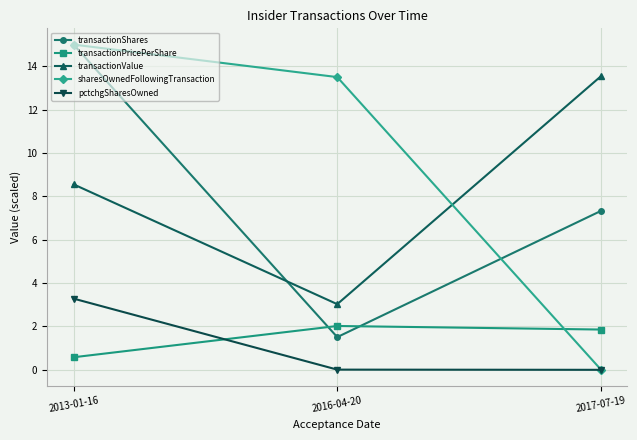

Rank the categories by transactionPricePerShare value from highest to lowest.

2016-04-20, 2017-07-19, 2013-01-16